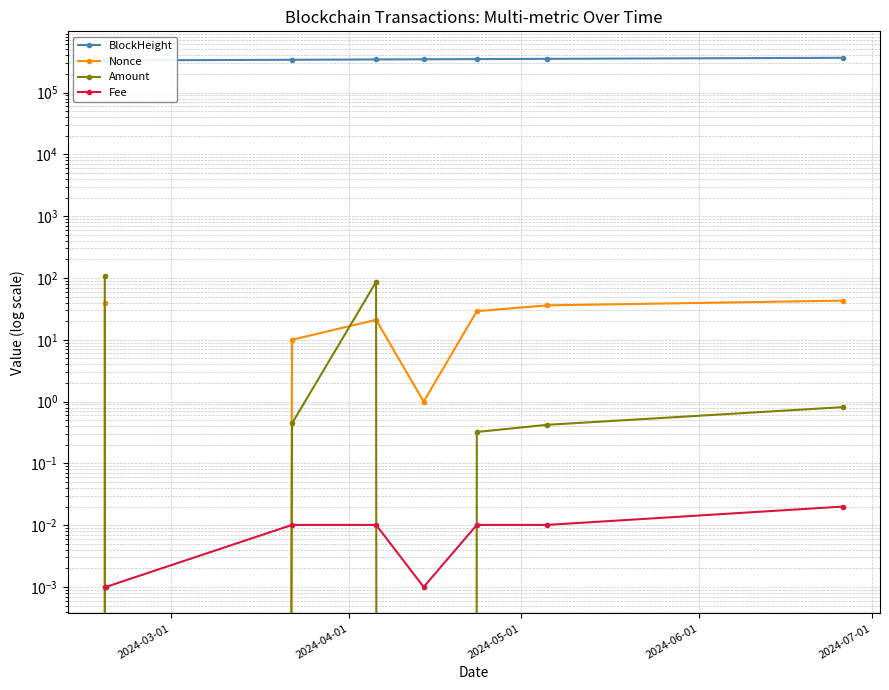

What is the maximum value for Amount?

108.0